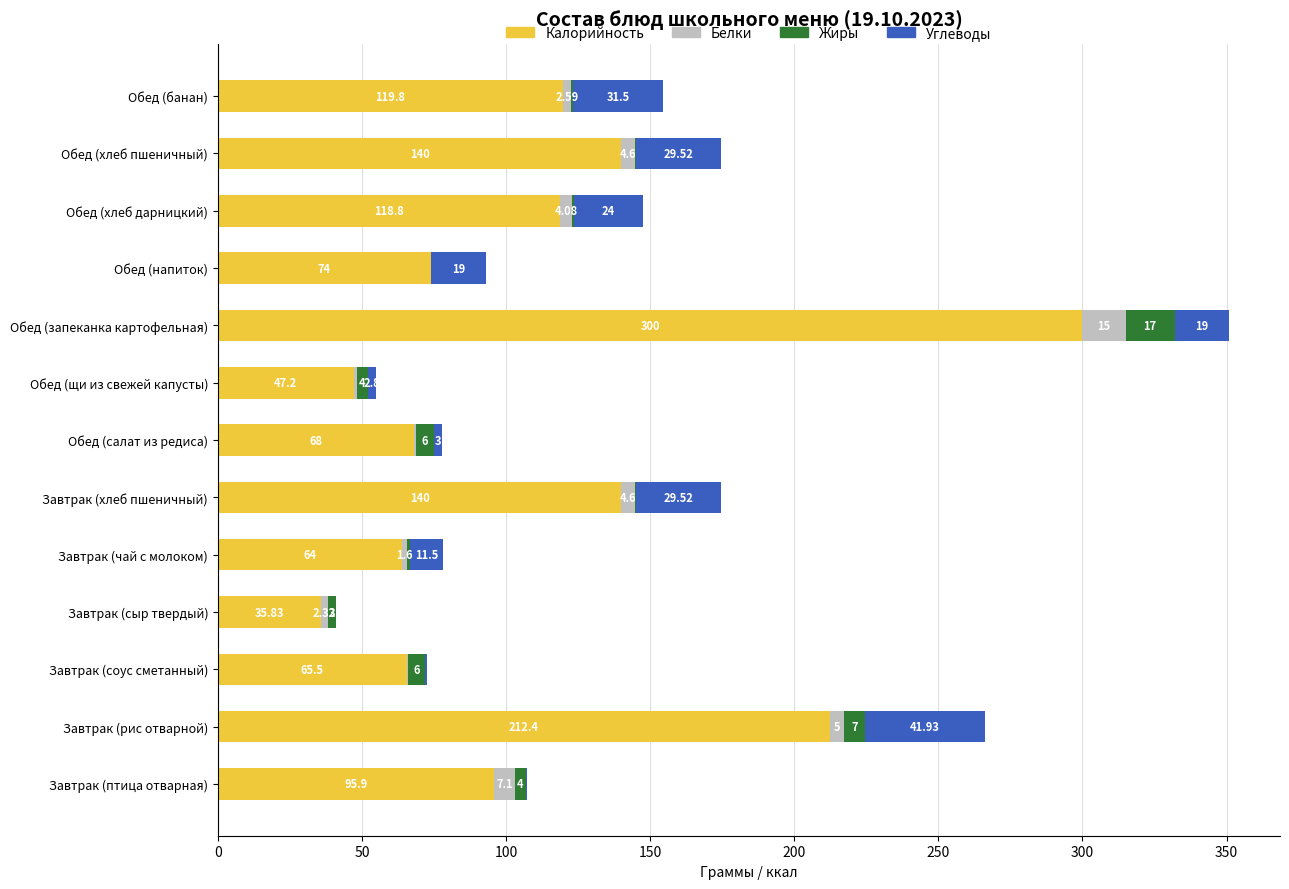

At which category is the sum across all series the highest?

Обед (запеканка картофельная)